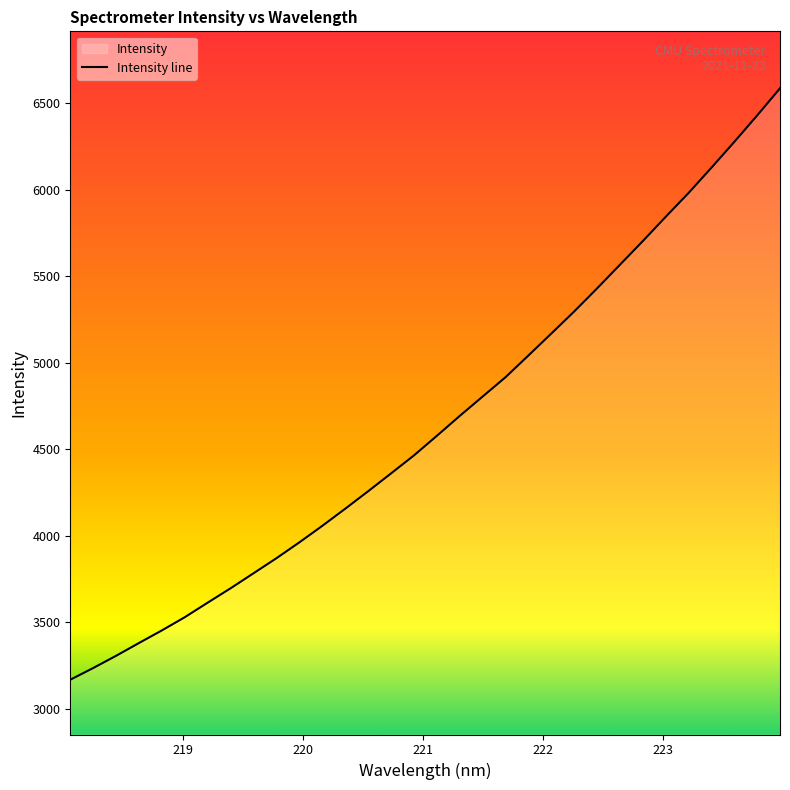

True or false: the data shows 4256.2 at 220.5444.

True